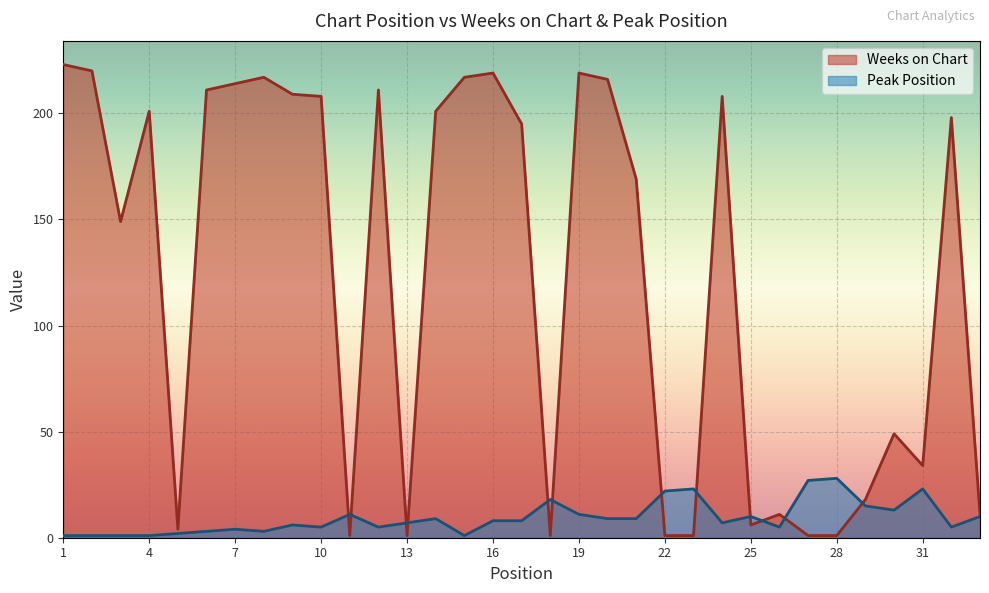

What is the highest value of the Weeks on Chart series?

223